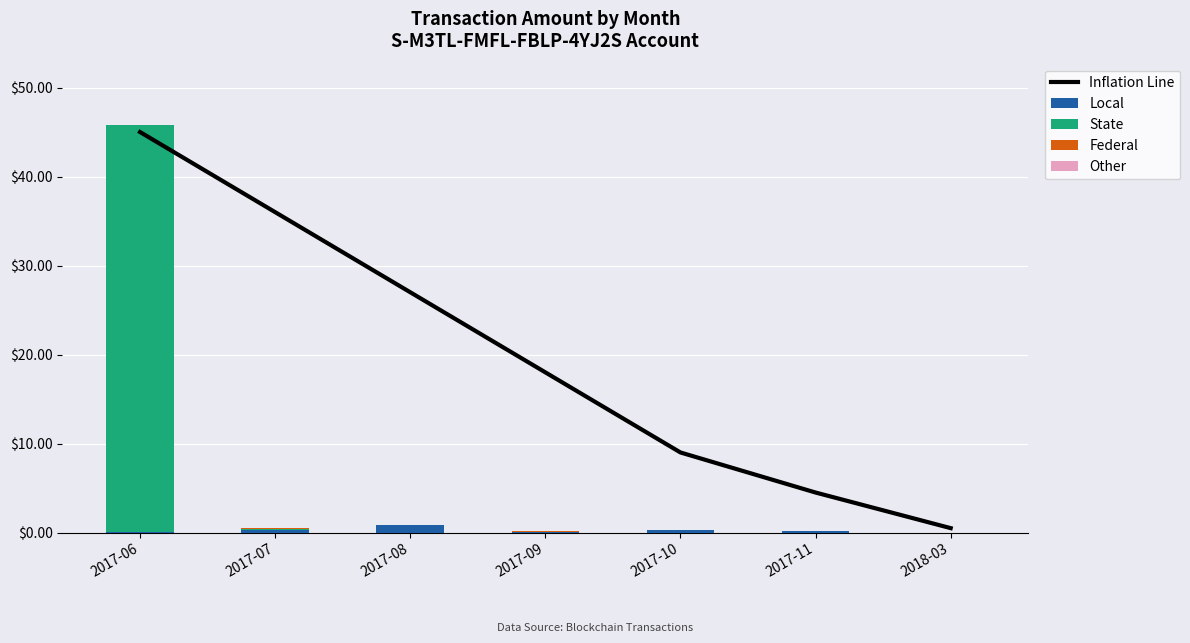

What is the difference between the maximum and minimum values in the Local series?

0.8